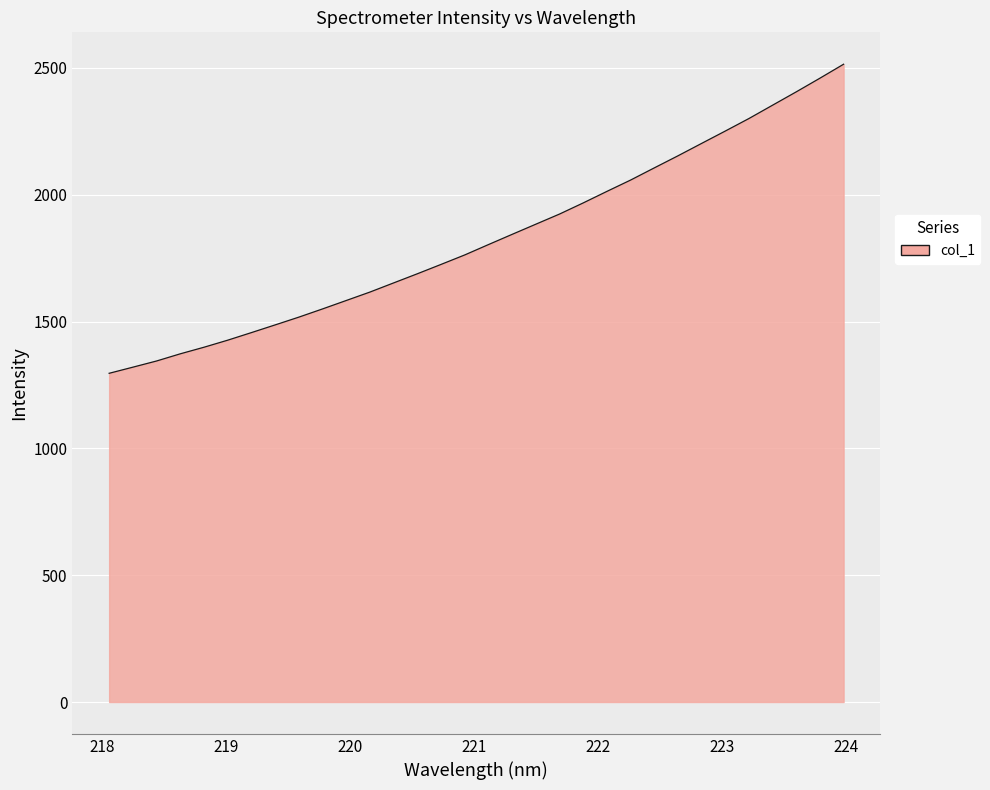

What is the difference between the maximum and minimum values?

1218.6